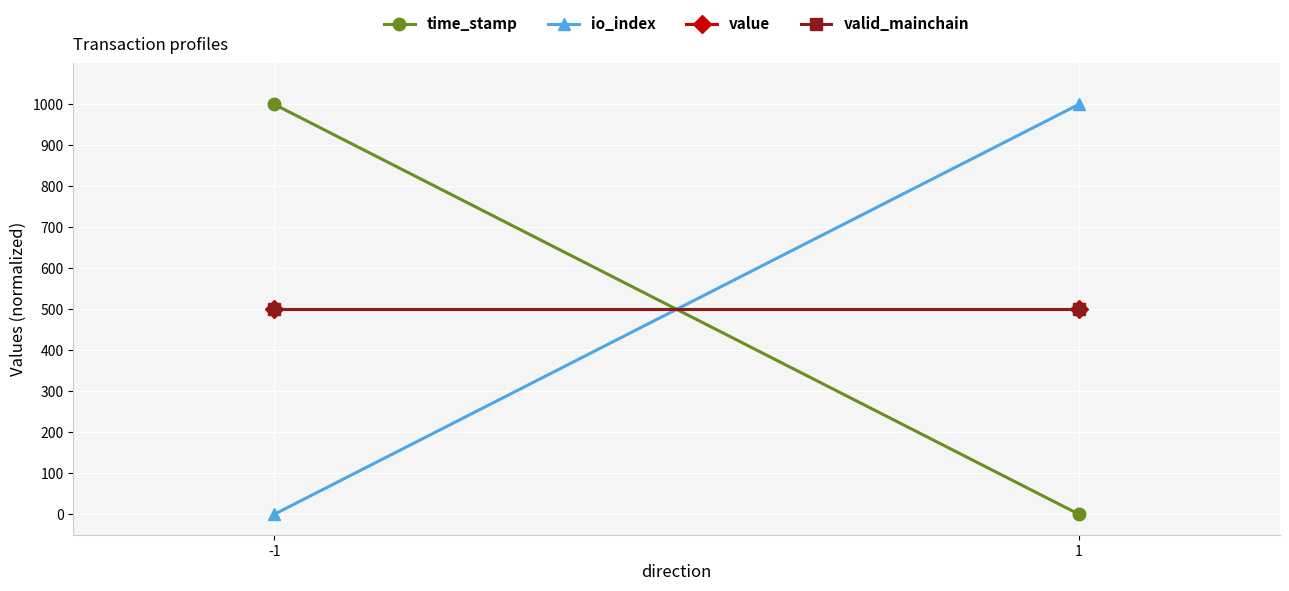

Where is io_index nearest to the value 500?

-1